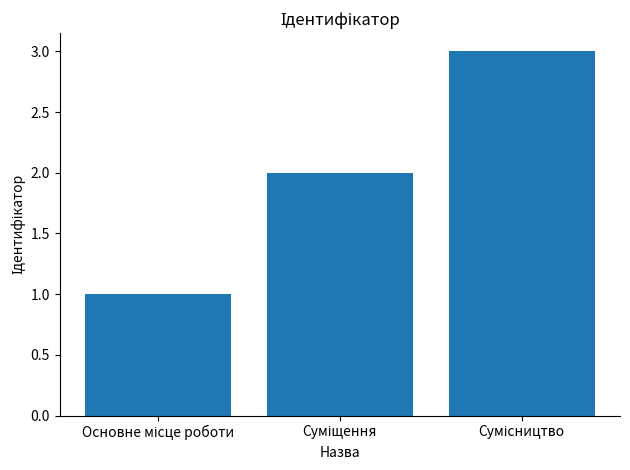

What is the maximum value shown in the chart?

3